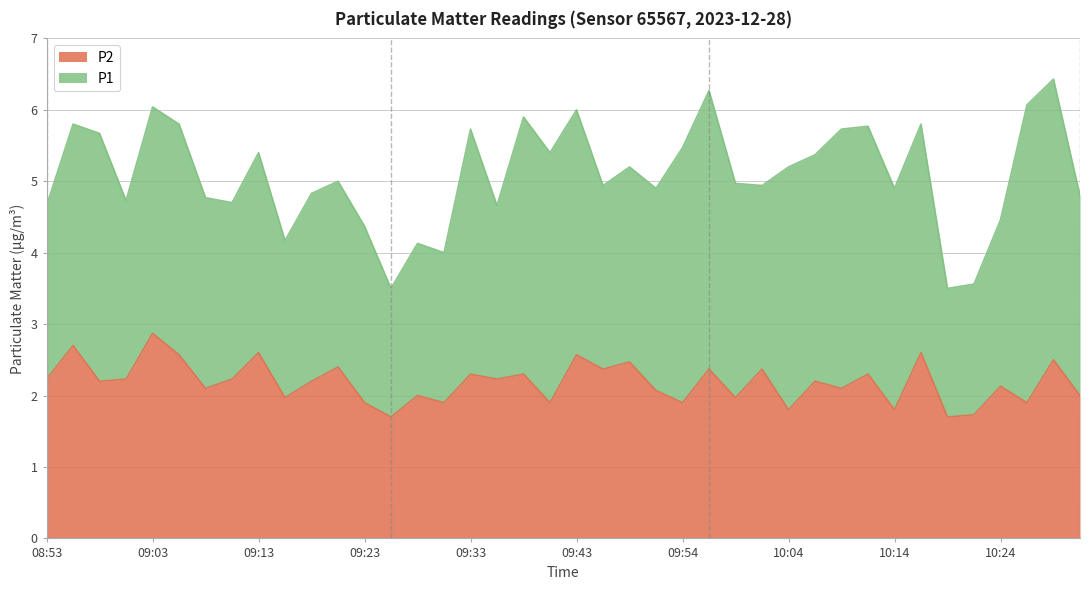

How many lines are shown in the chart?

2